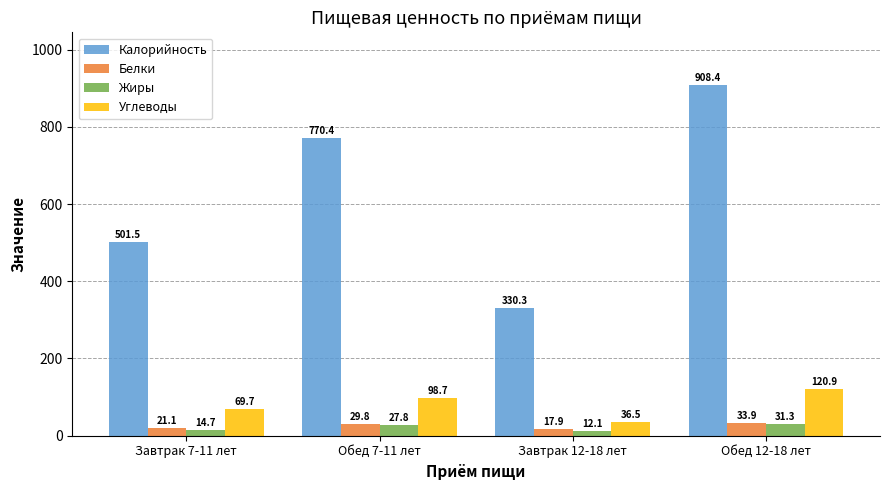

At Обед 12-18 лет, list the series in order from largest to smallest.

Калорийность, Углеводы, Белки, Жиры